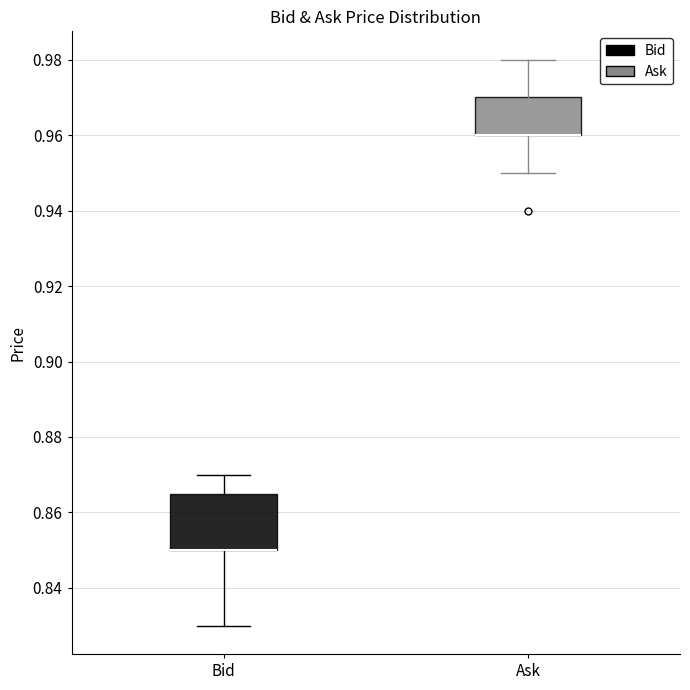

Which box is the tallest, from its lower edge to its upper edge?

Bid